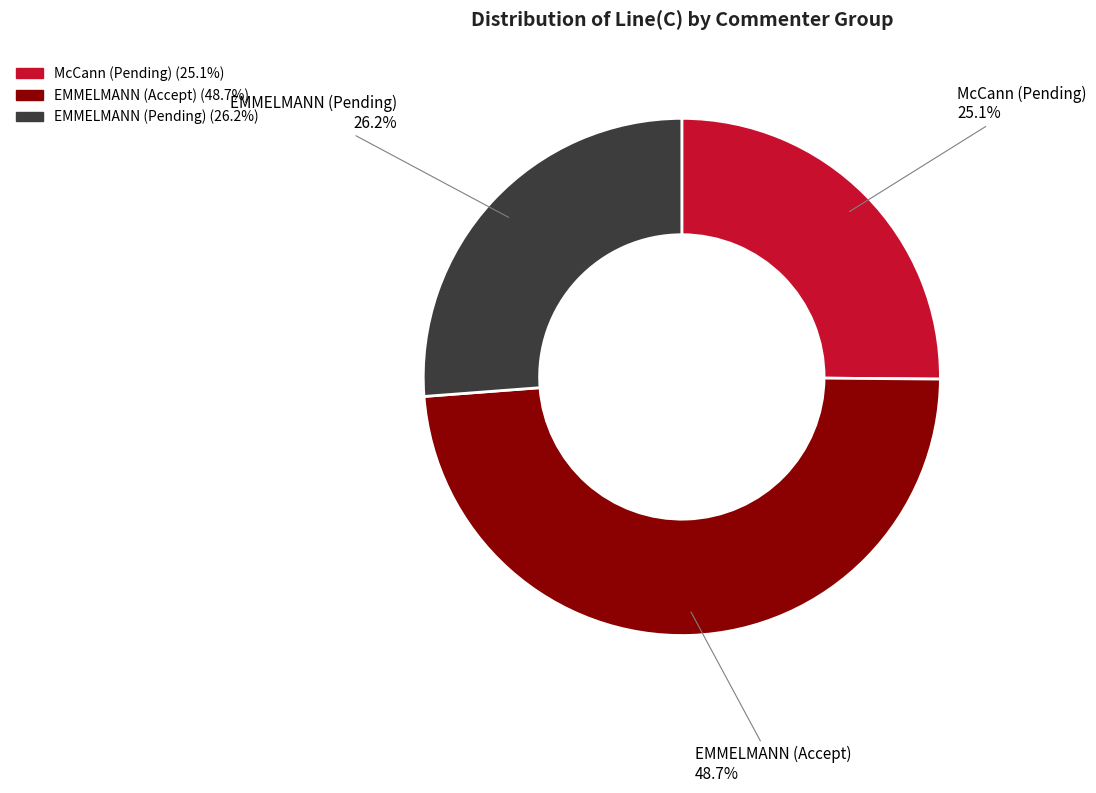

To the nearest percent, what is the average slice percentage?

33%